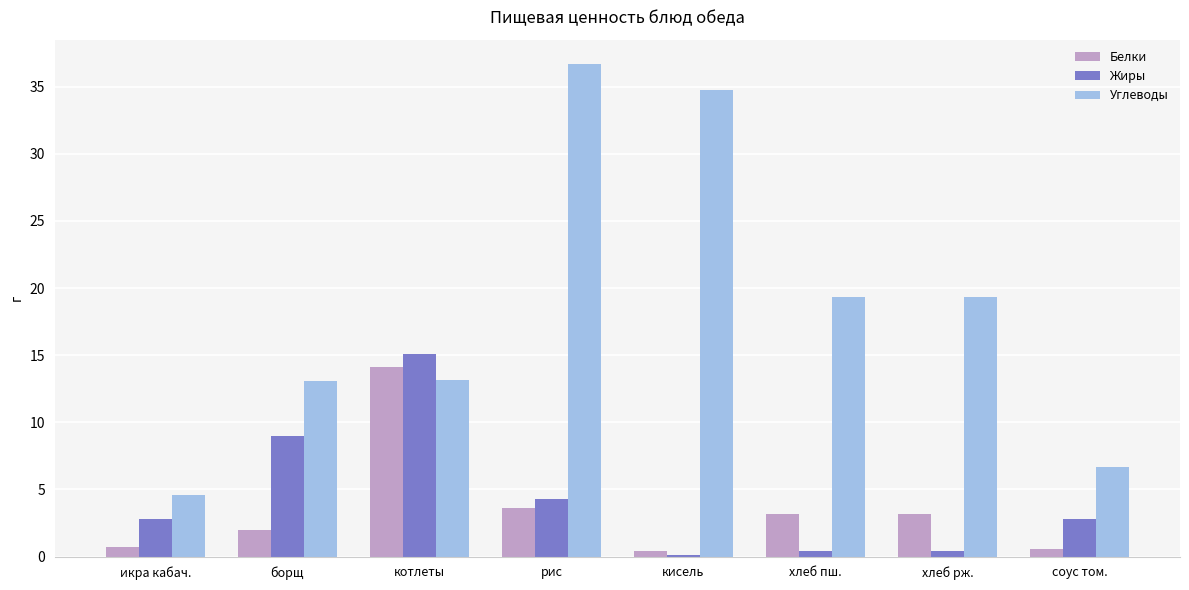

Which series has the largest total across all categories?

Углеводы